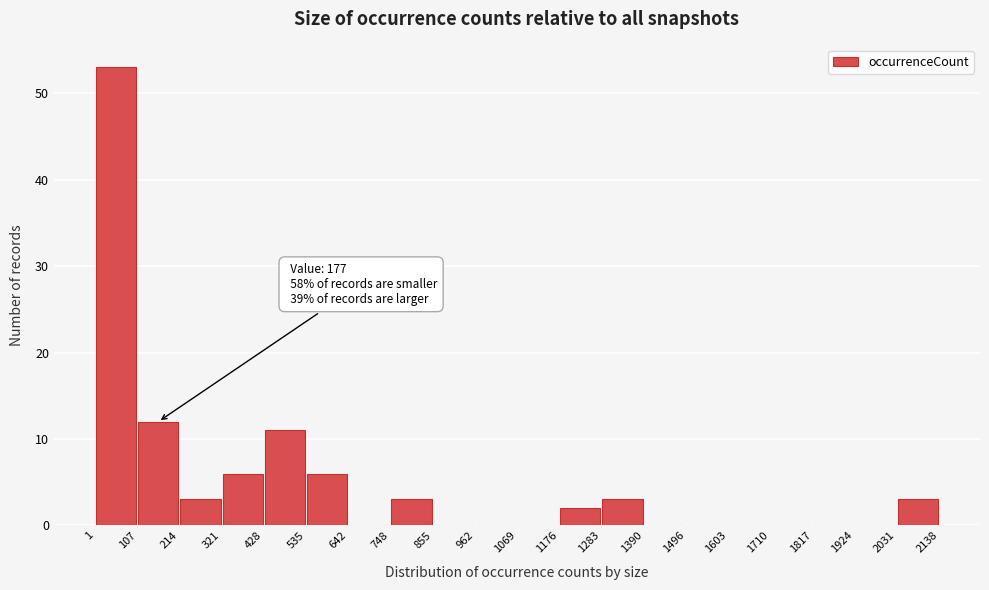

Which range on the x-axis has the tallest bar?

1 to 107